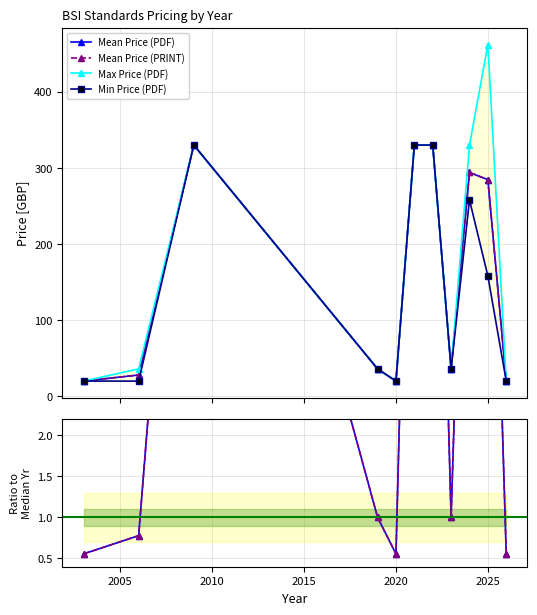

In Mean Price (PDF), how many points are higher than both neighbors (excluding endpoints)?

2